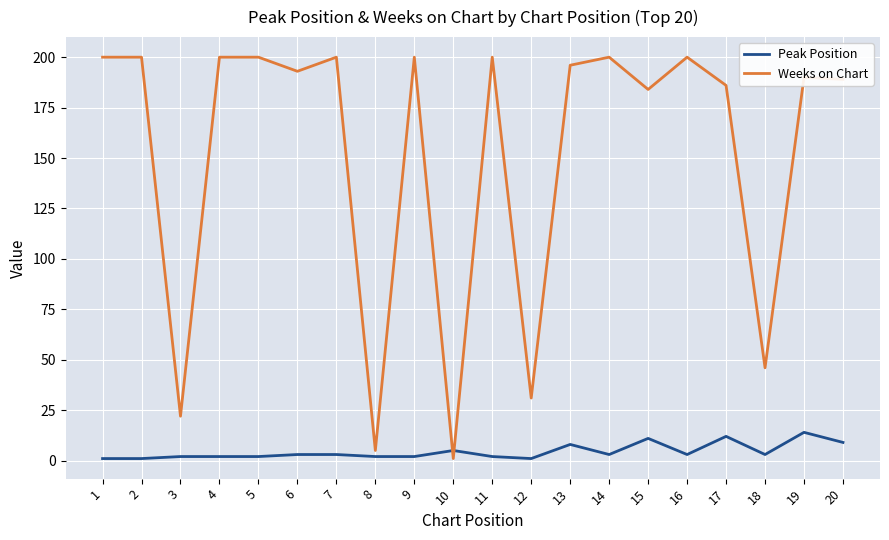

True or false: Peak Position and Weeks on Chart cross at least once.

True